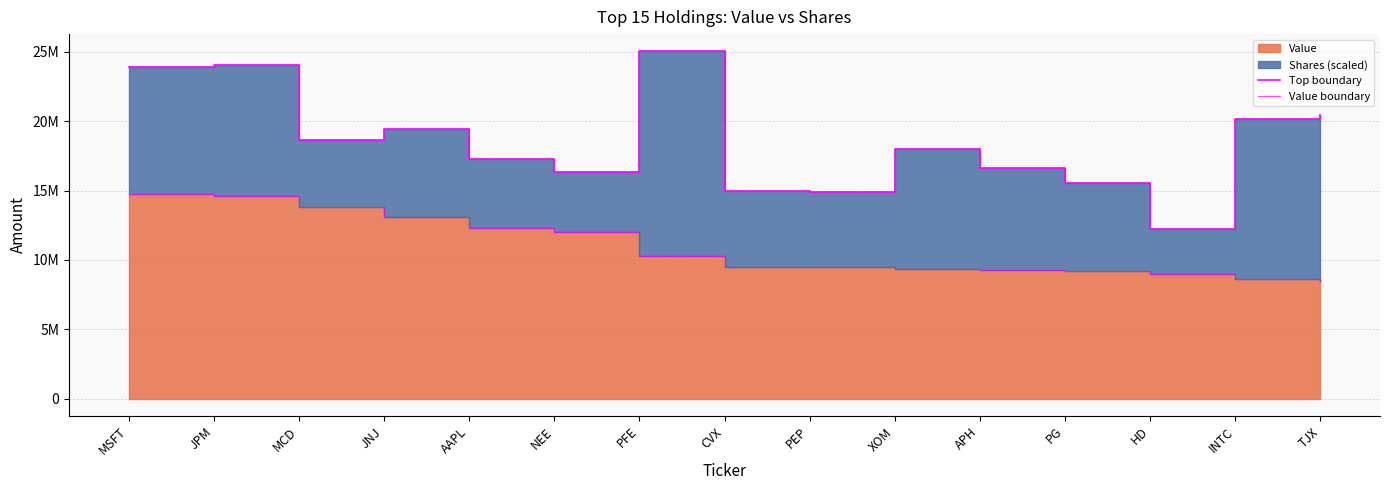

Does the chart have visible grid lines?

Yes